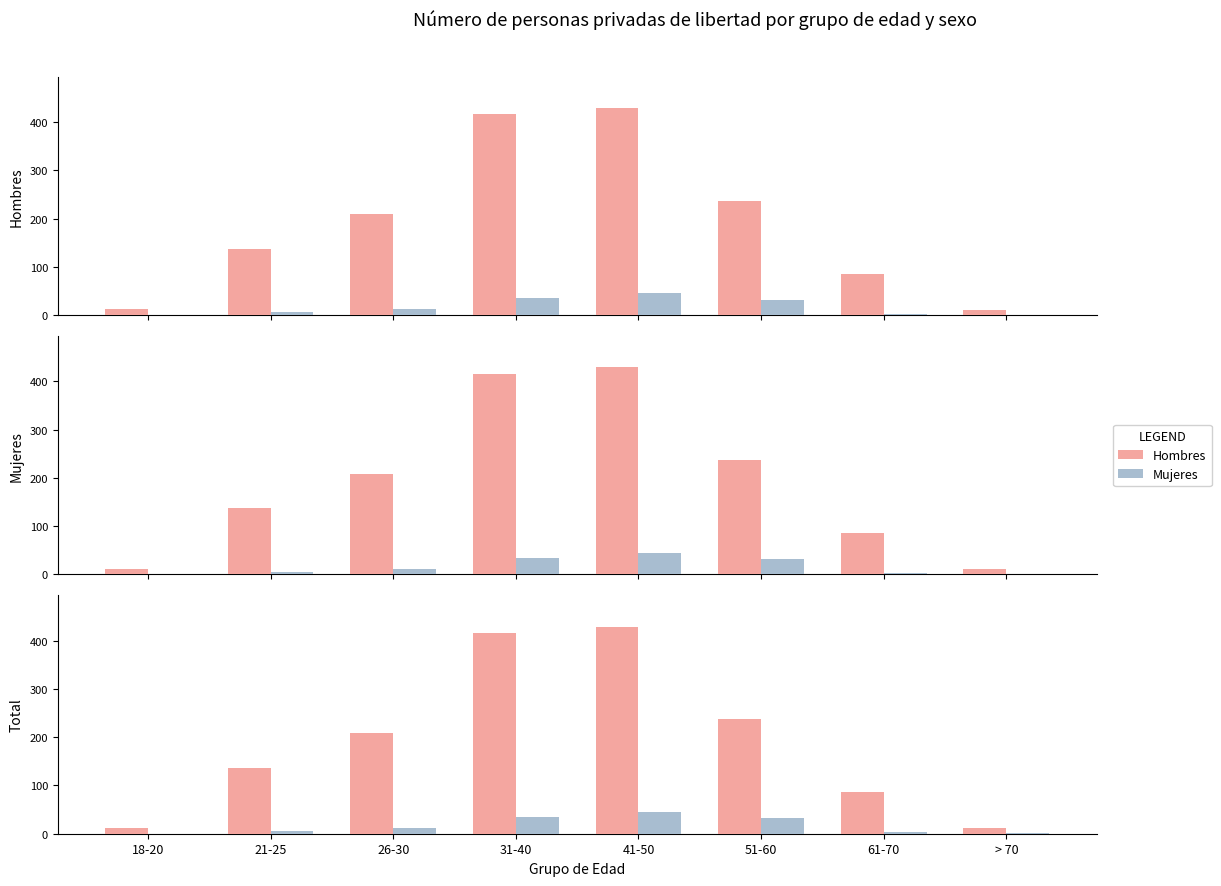

Between 26-30 and 41-50, which is larger?

41-50